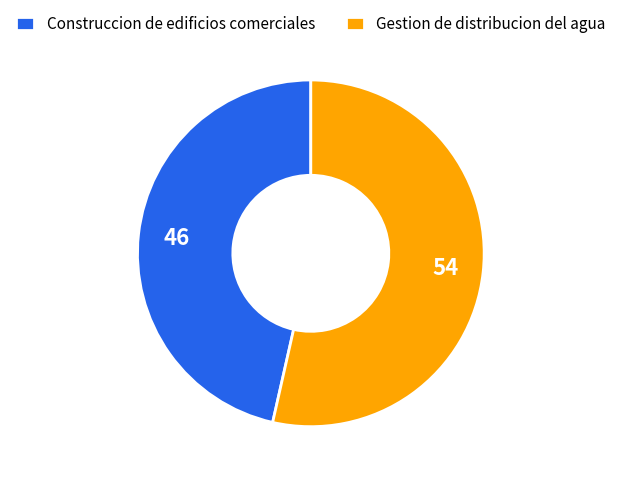

Which category accounts for the majority?

Gestion de distribucion del agua